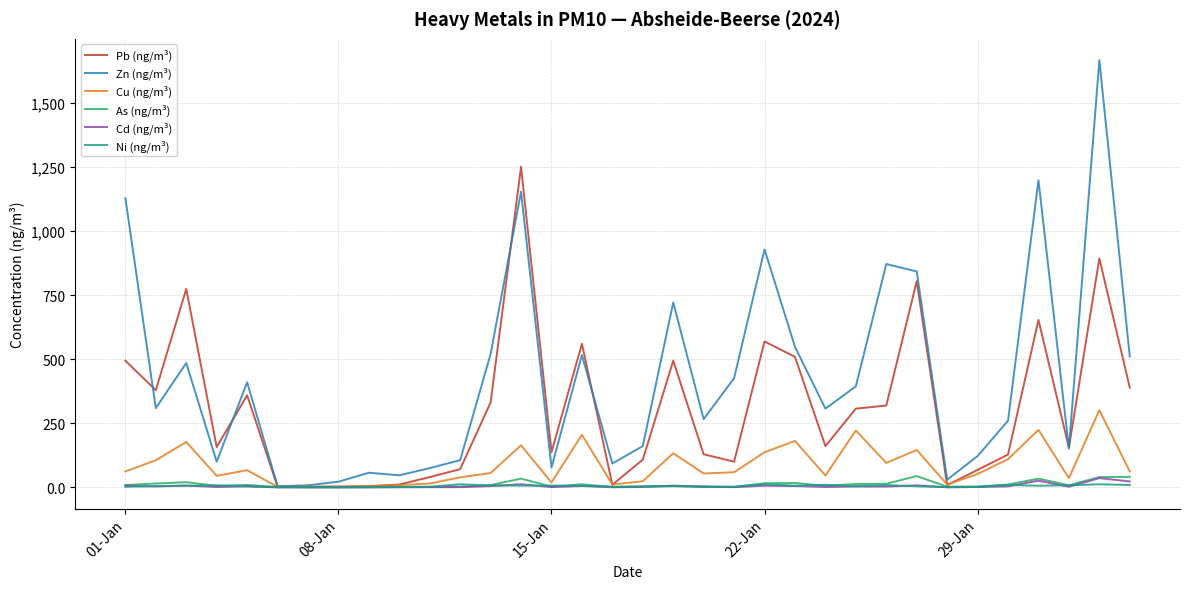

Which series has the widest spread of values?

Zn (ng/m³)